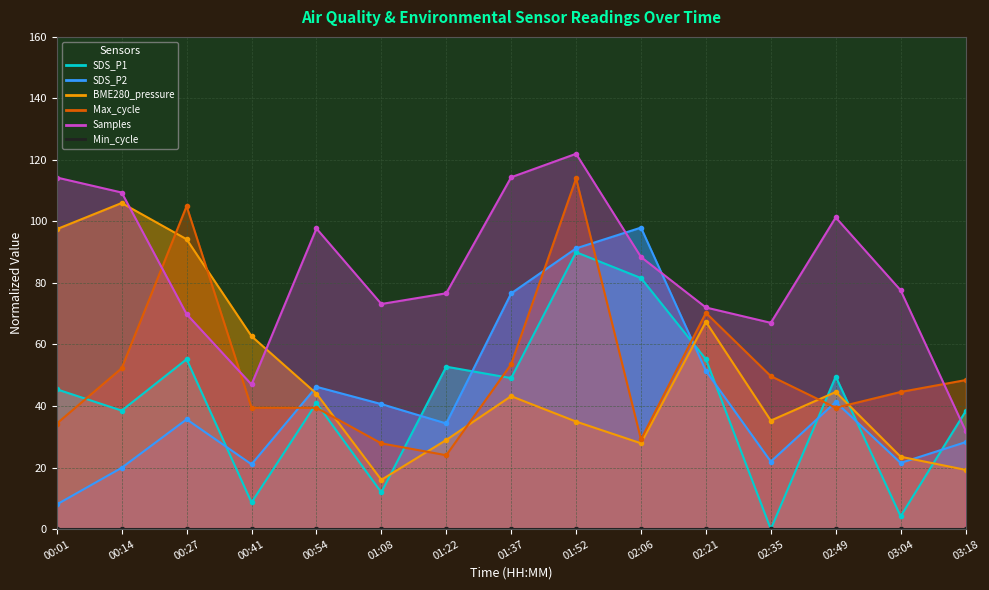

How many values in the SDS_P1 series exceed 45?

8